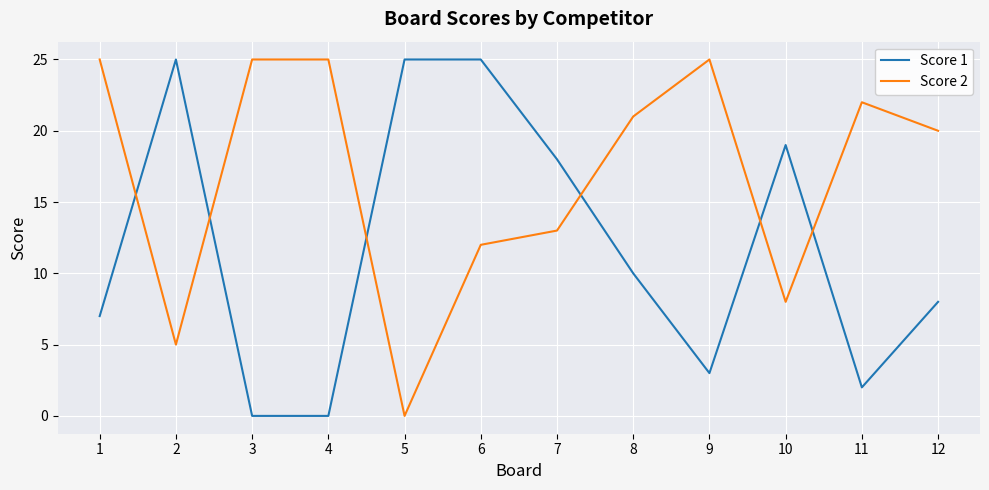

Is the value of Score 1 at 1 greater than the value of Score 2 at 6?

No